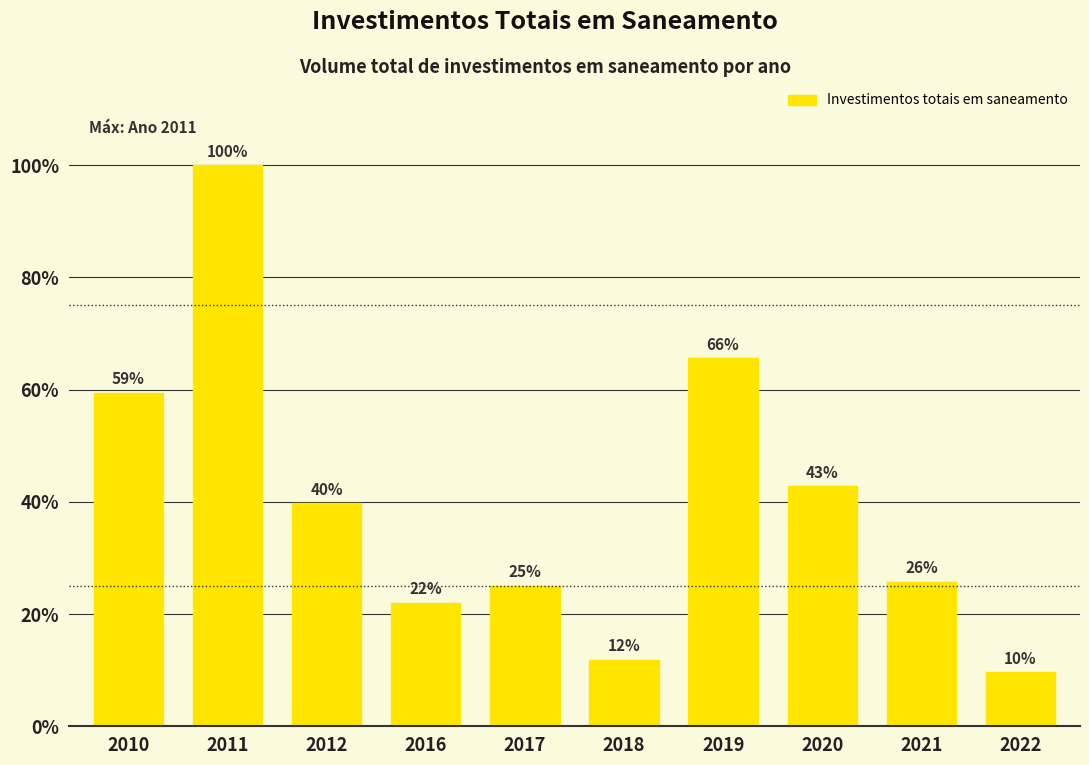

Are the bars horizontal?

No